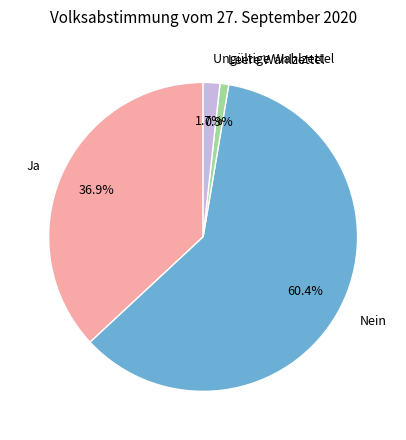

What portion of the pie excludes Ungültige Wahlzettel?

98.3%